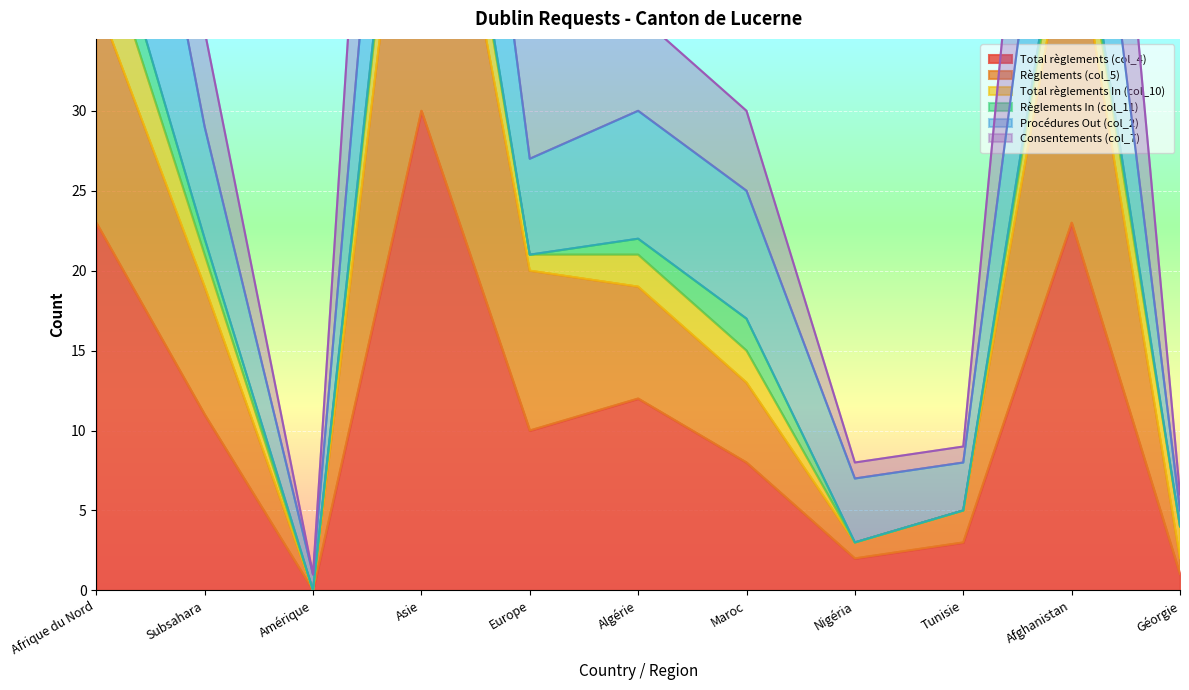

What is the total value across all series at Subsahara?

51